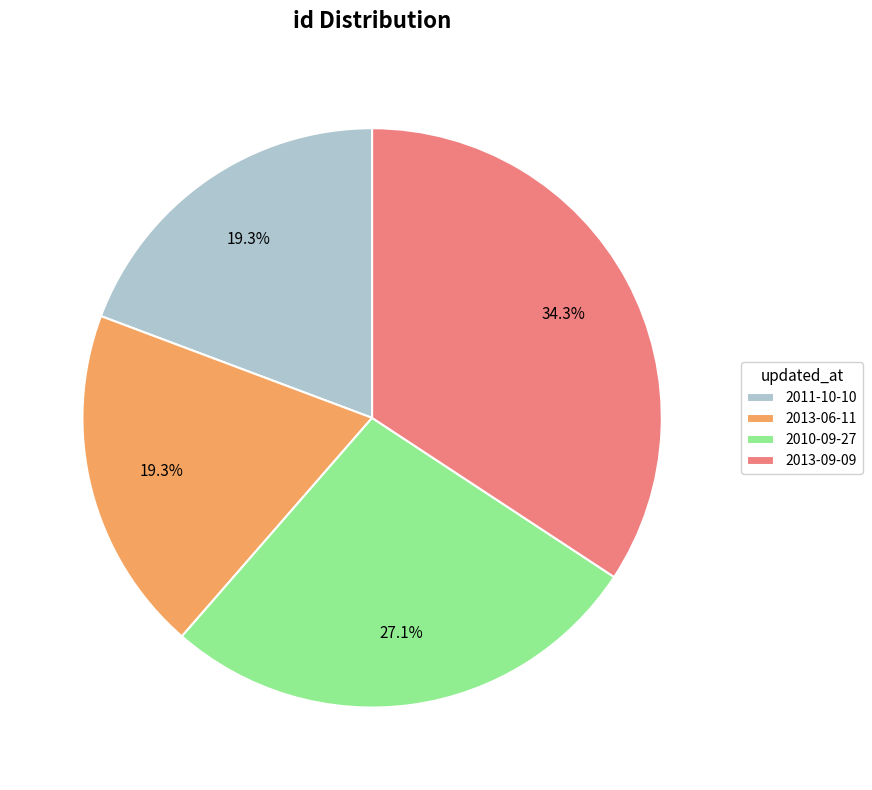

Which slice is the largest?

2013-09-09